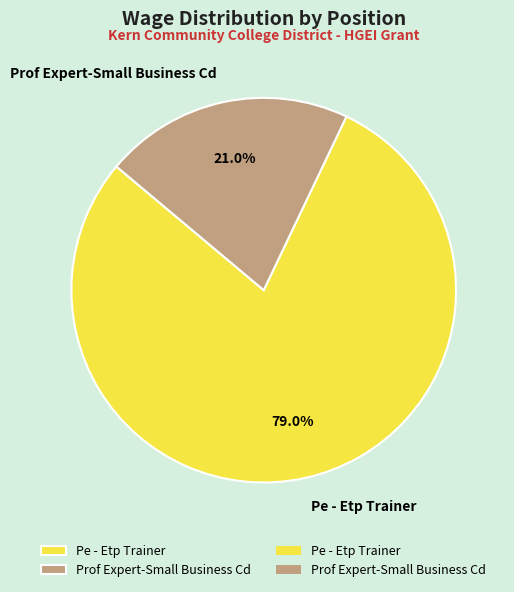

To the nearest percent, what percentage of the pie is Pe - Etp Trainer?

79%